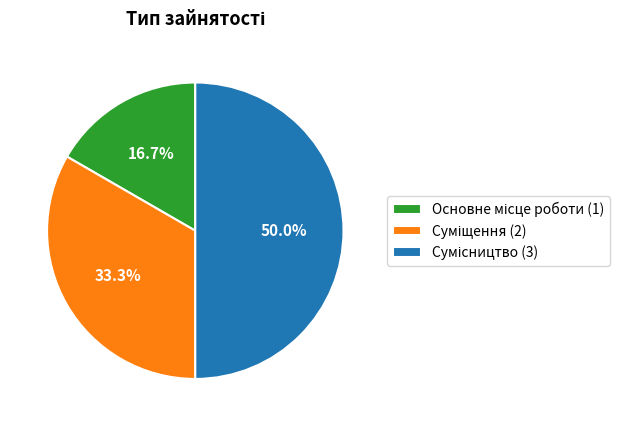

Does any single category account for the majority?

No